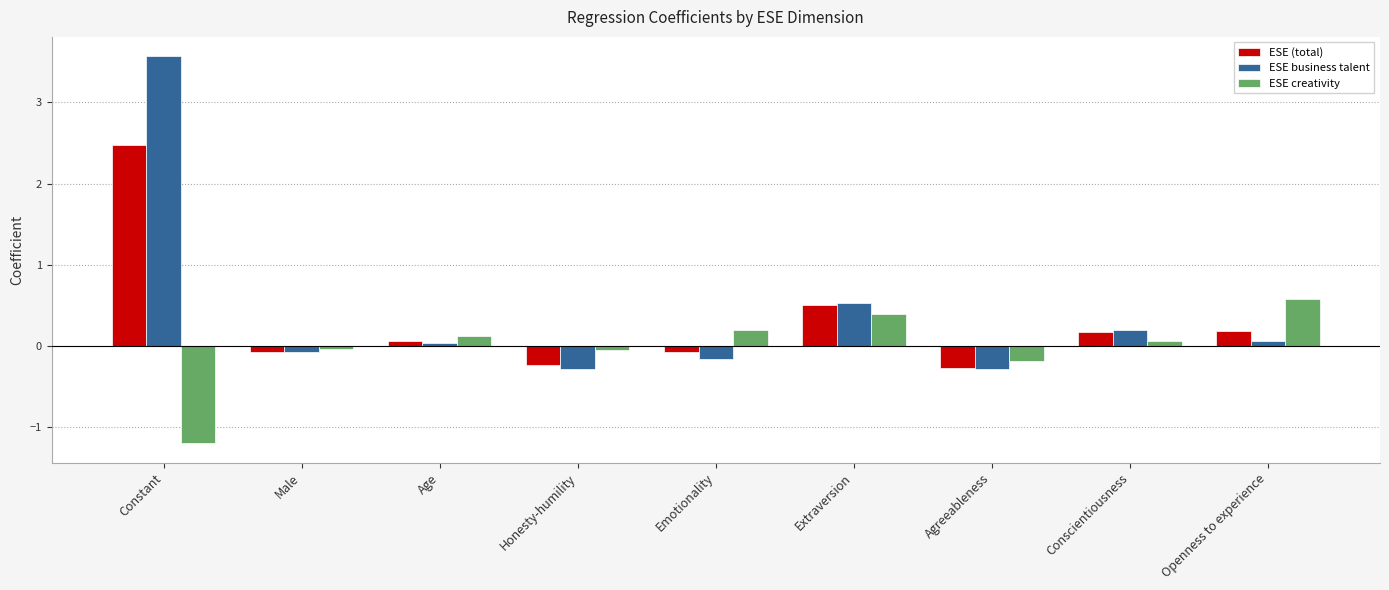

The ESE (total) series shows -0.2 at Honesty-humility. True or false?

True